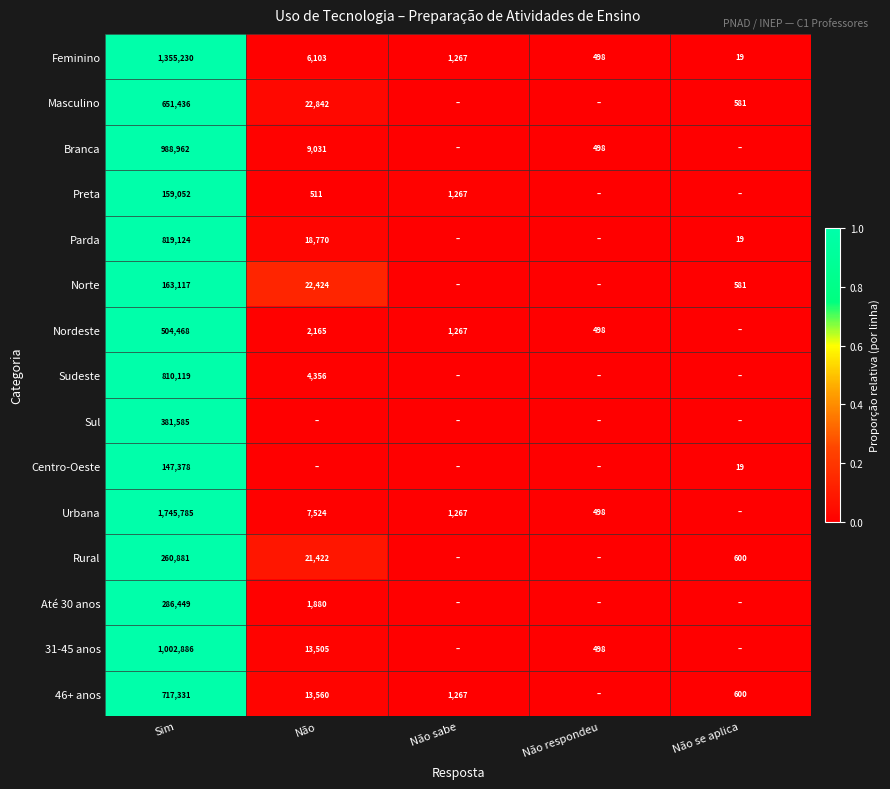

At which category is the sum across all series the highest?

Sim